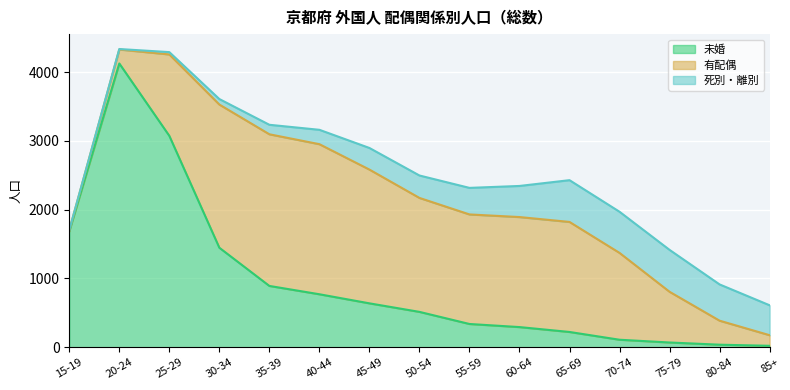

What is the spread (max minus min) of values at 75-79?

668